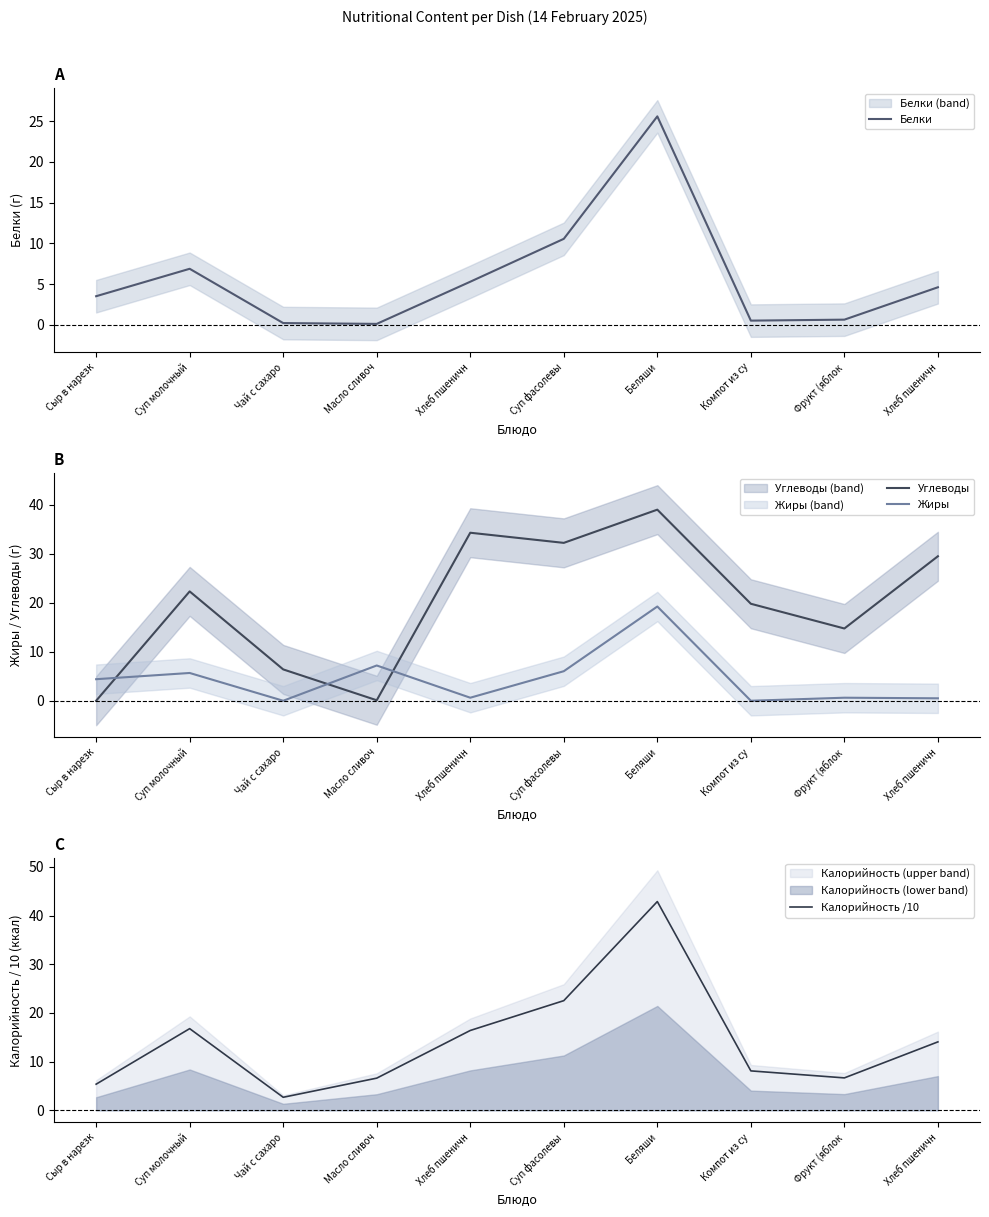

What is the total value across all series at Суп молочный?

51.6